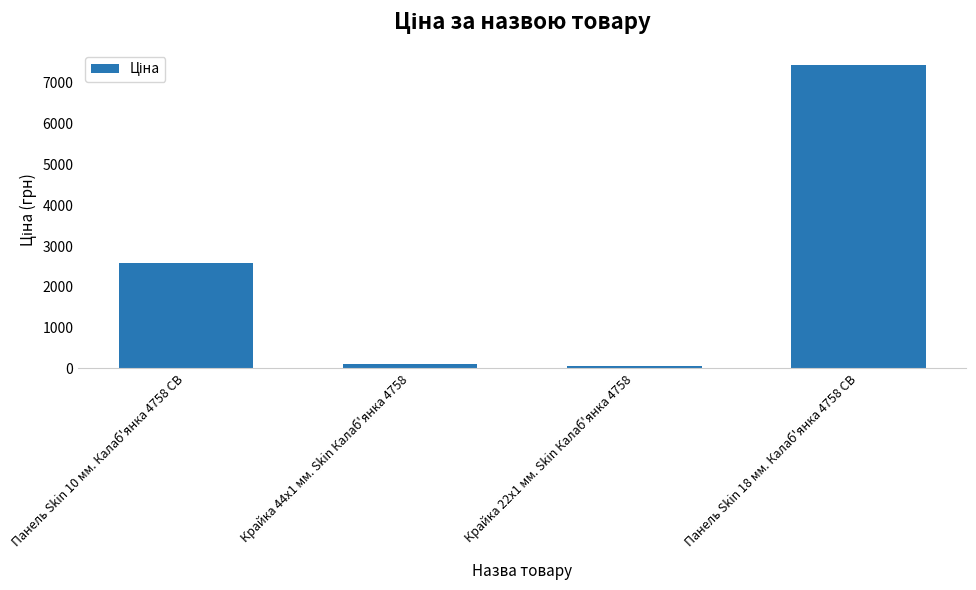

At which label does the data first exceed 2572?

Панель Skin 10 мм. Калаб'янка 4758 CB